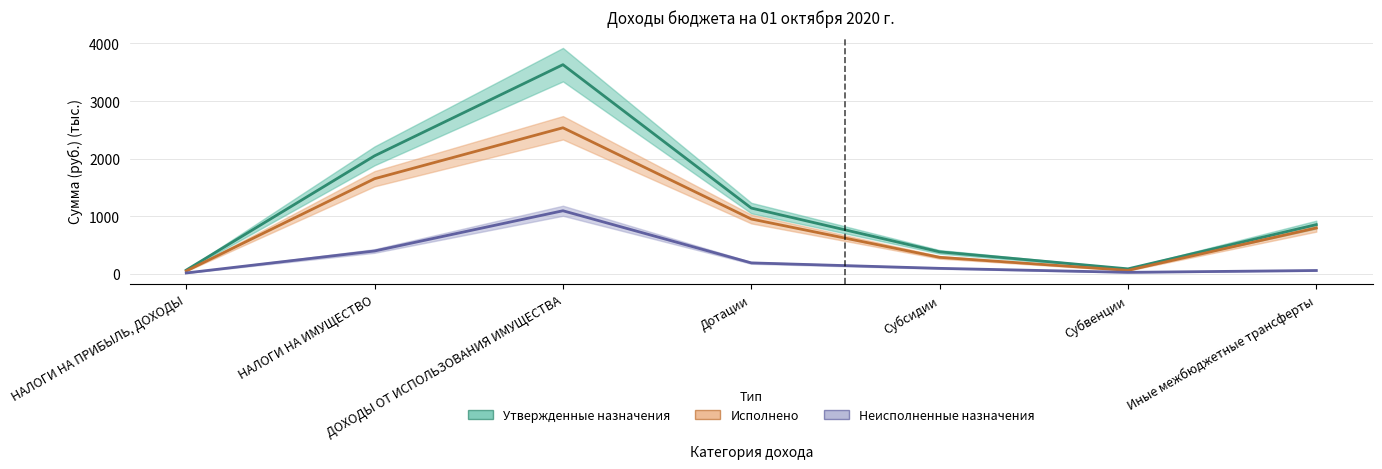

How many lines are shown in the chart?

3